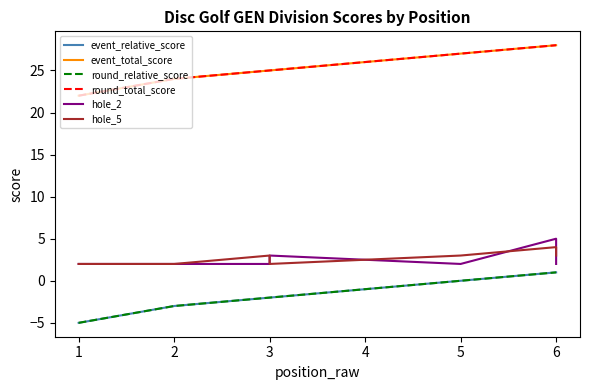

How many data points does each series have?

8